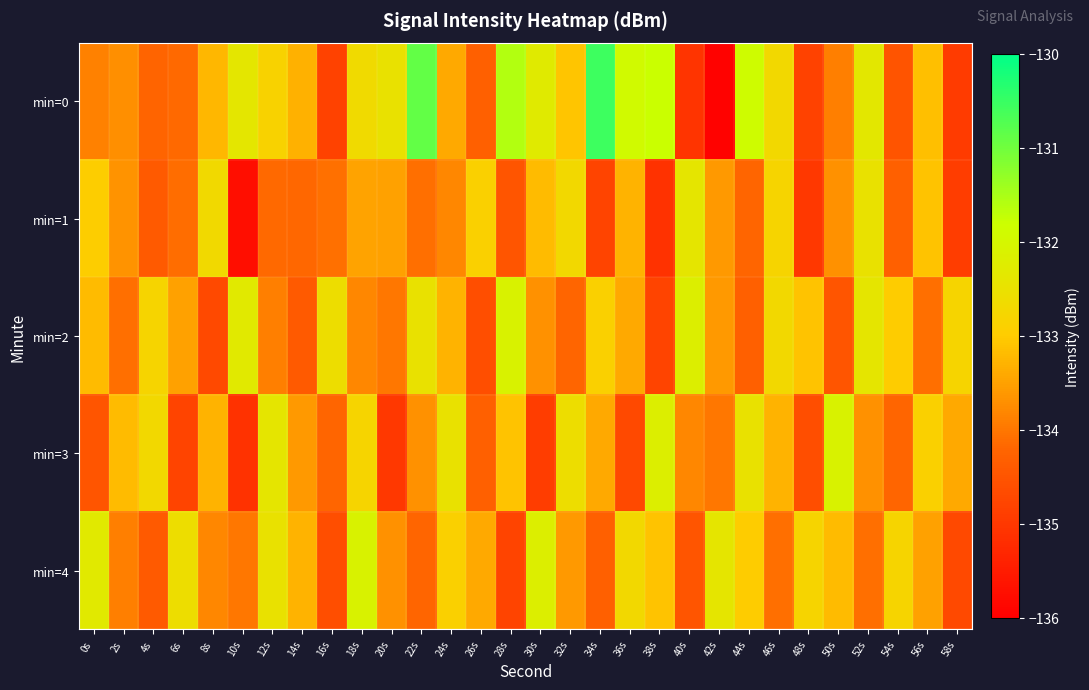

What is the difference between the highest and lowest values at 28s?

3.2